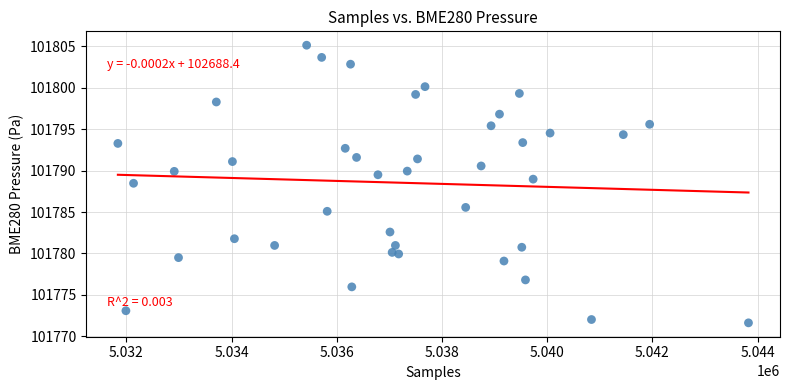

What Y value in the scatter plot is closest to 101788?

101788.5